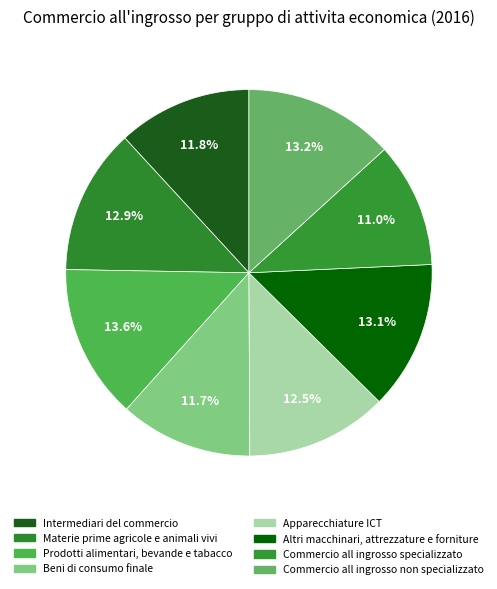

Which slice is the smallest?

Commercio all ingrosso specializzato